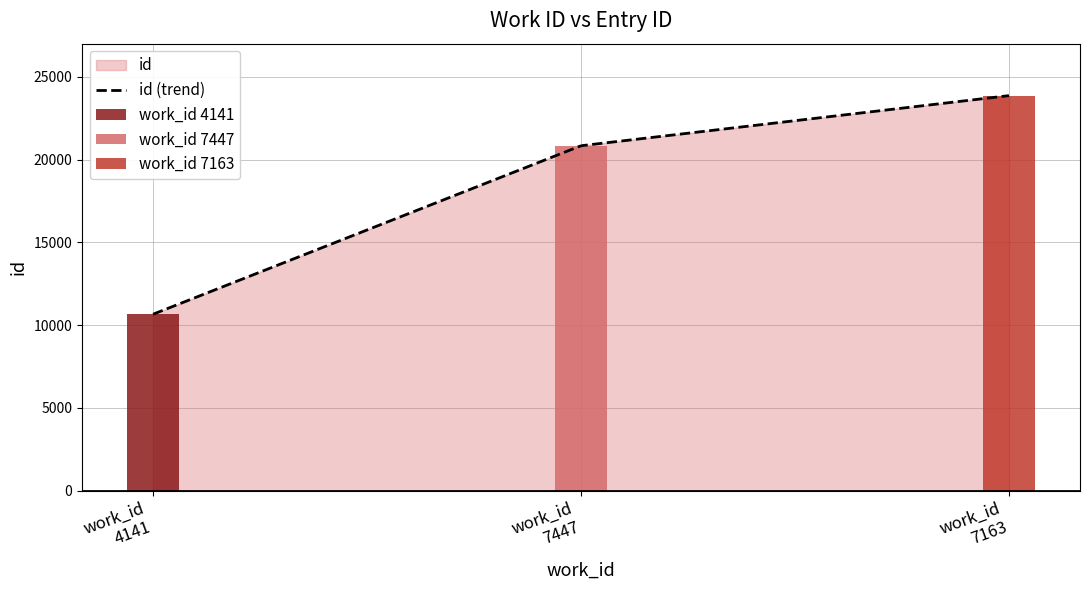

Rank the categories by value from lowest to highest.

4141, 7447, 7163